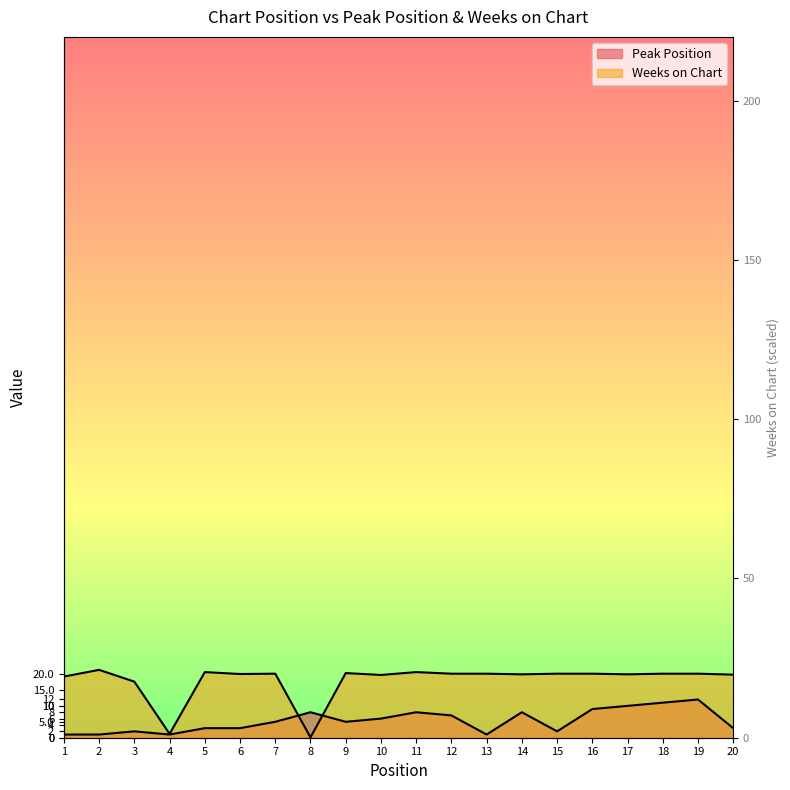

Reading right to left, what are all the values shown in this chart?

Peak Position: 20=3.0	19=12.0	18=11.0	17=10.0	16=9.0	15=2.0	14=8.0	13=1.0	12=7.0	11=8.0	10=6.0	9=5.0	8=8.0	7=5.0	6=3.0	5=3.0	4=1.0	3=2.0	2=1.0	1=1.0
Weeks on Chart: 20=19.8	19=20.1	18=20.1	17=19.9	16=20.1	15=20.1	14=19.9	13=20.1	12=20.1	11=20.6	10=19.7	9=20.3	8=0.1	7=20.1	6=20.0	5=20.6	4=1.2	3=17.6	2=21.3	1=19.2